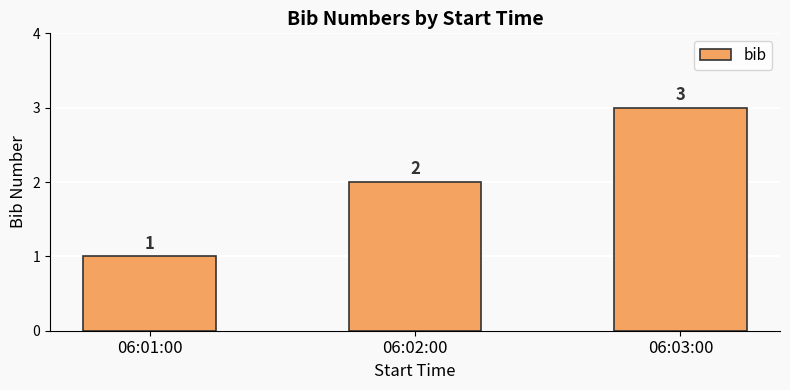

What is the value of the 2nd bar from the left?

2